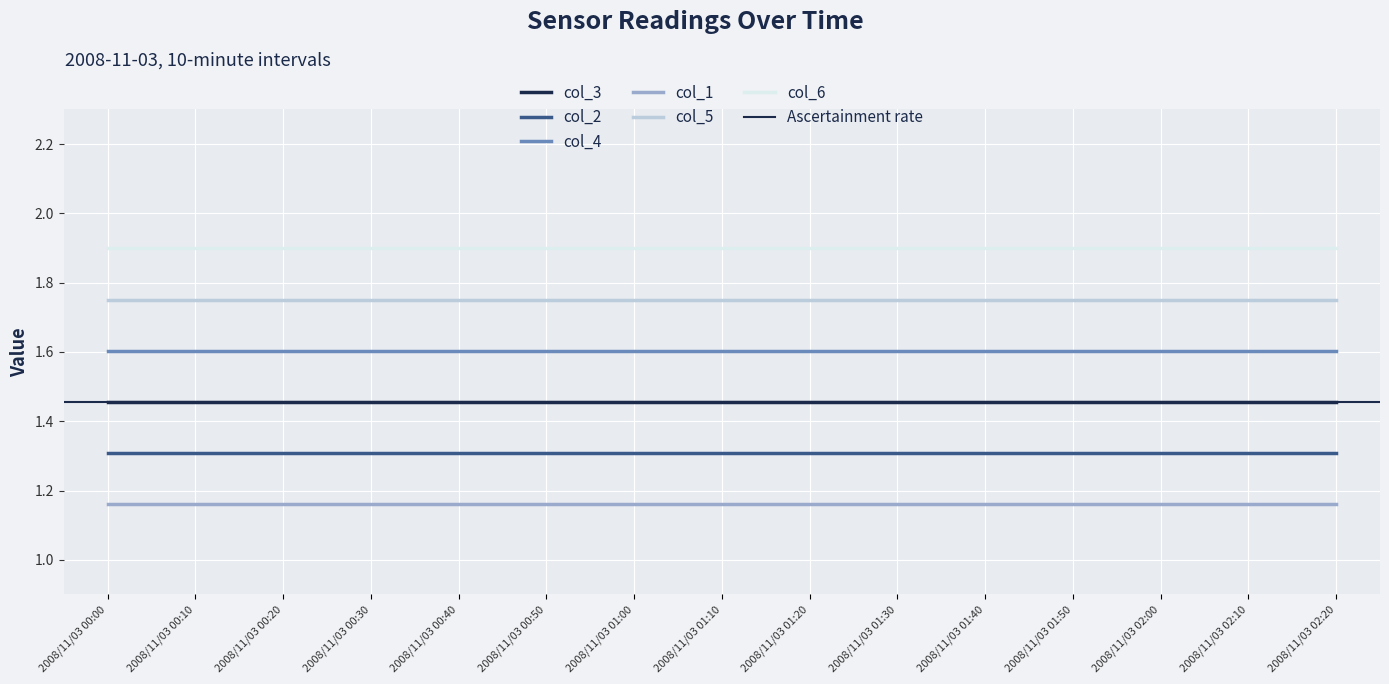

Which series has the largest range (max minus min)?

col_1